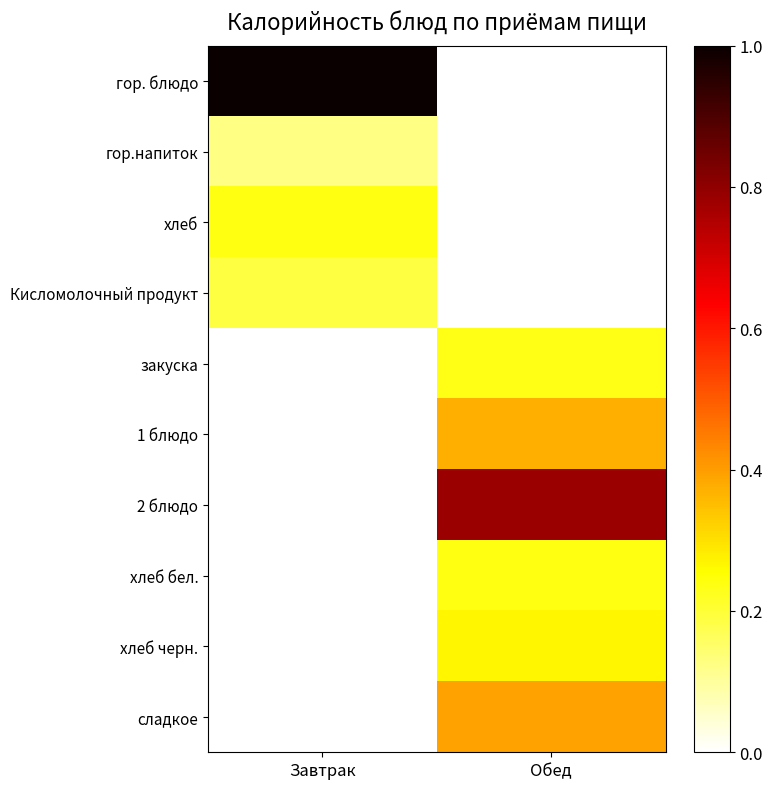

Reading right to left, extract all data points from this chart.

гор. блюдо: Обед=0.0	Завтрак=1.0
гор.напиток: Обед=0.0	Завтрак=0.1
хлеб: Обед=0.0	Завтрак=0.2
Кисломолочный продукт: Обед=0.0	Завтрак=0.2
закуска: Обед=0.2	Завтрак=0.0
1 блюдо: Обед=0.4	Завтрак=0.0
2 блюдо: Обед=0.8	Завтрак=0.0
хлеб бел.: Обед=0.2	Завтрак=0.0
хлеб черн.: Обед=0.3	Завтрак=0.0
сладкое: Обед=0.4	Завтрак=0.0